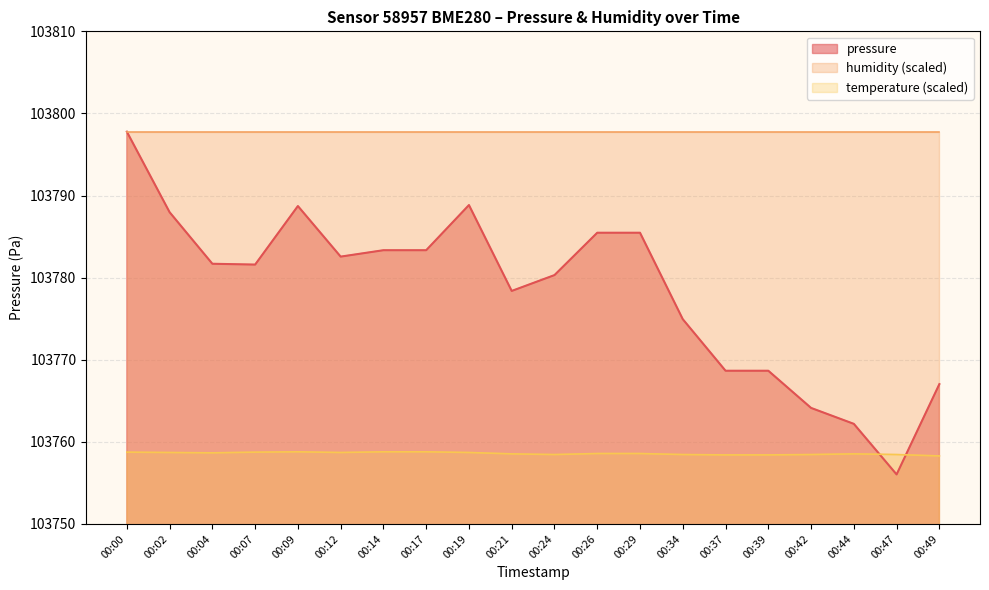

Which has a higher value, 00:00 or 00:24?

00:00